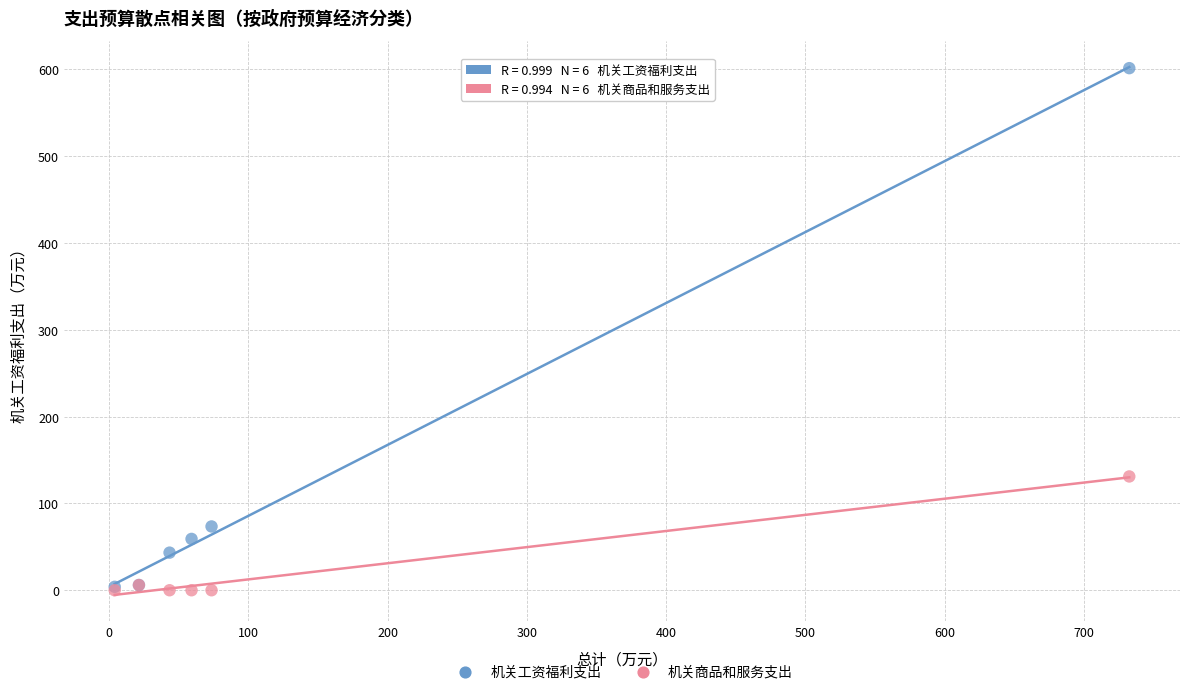

Across all series, what Y value is closest to 300?

131.1